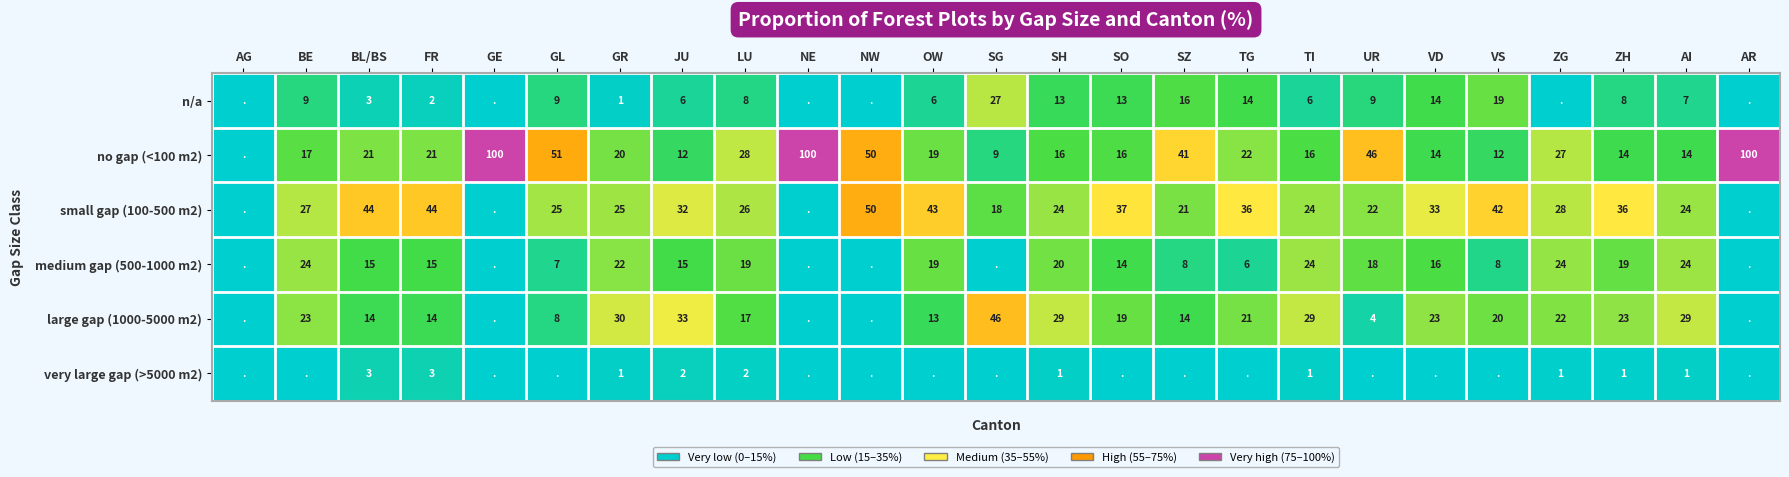

What is the total value across all series at LU?

100